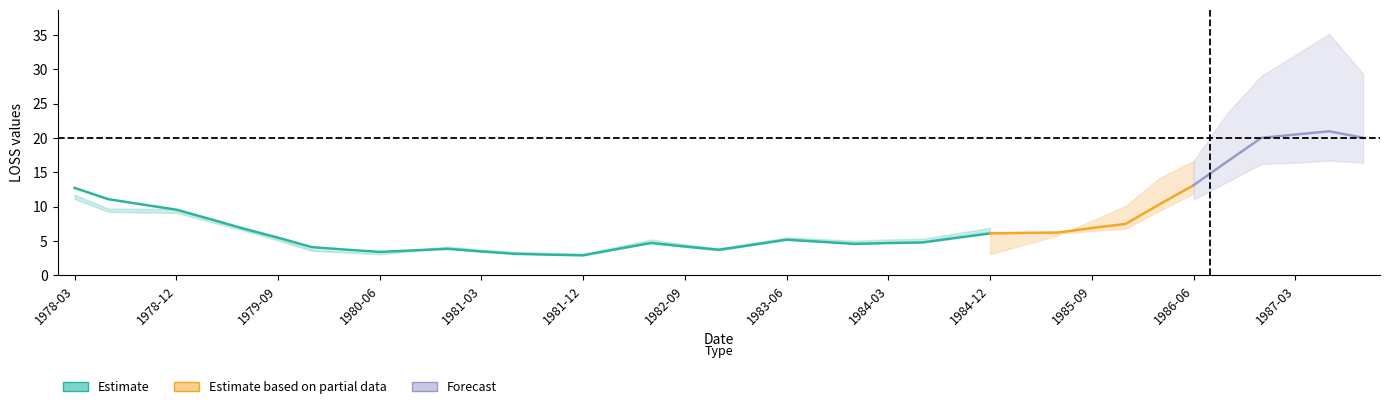

Is it true that LOSS_APT equals 3.2 at 8?

False